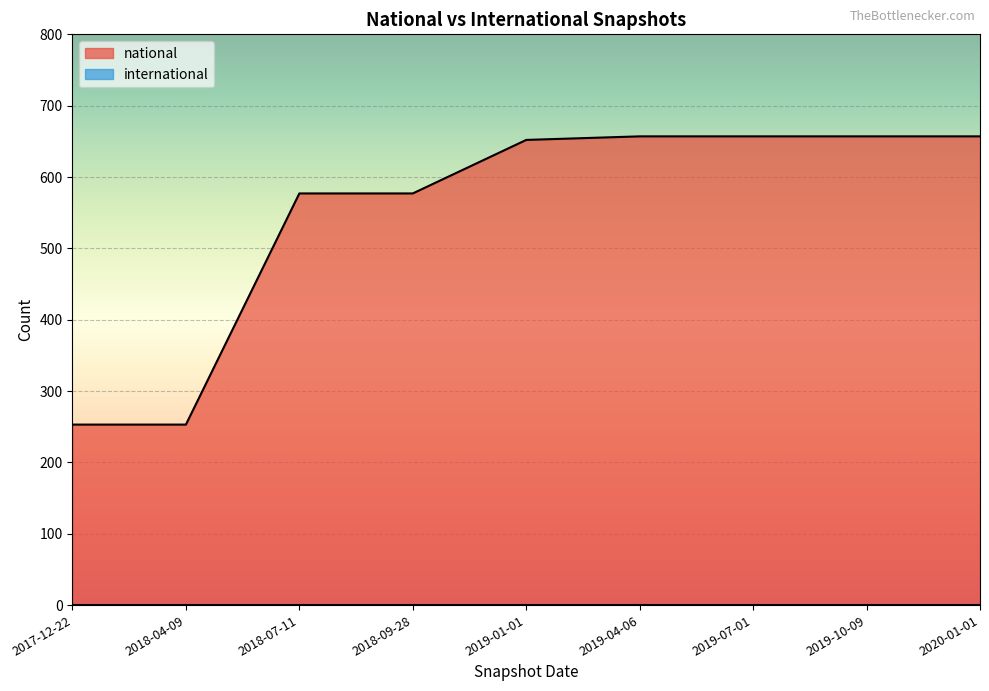

What is the difference between the maximum and minimum values in the national series?

404